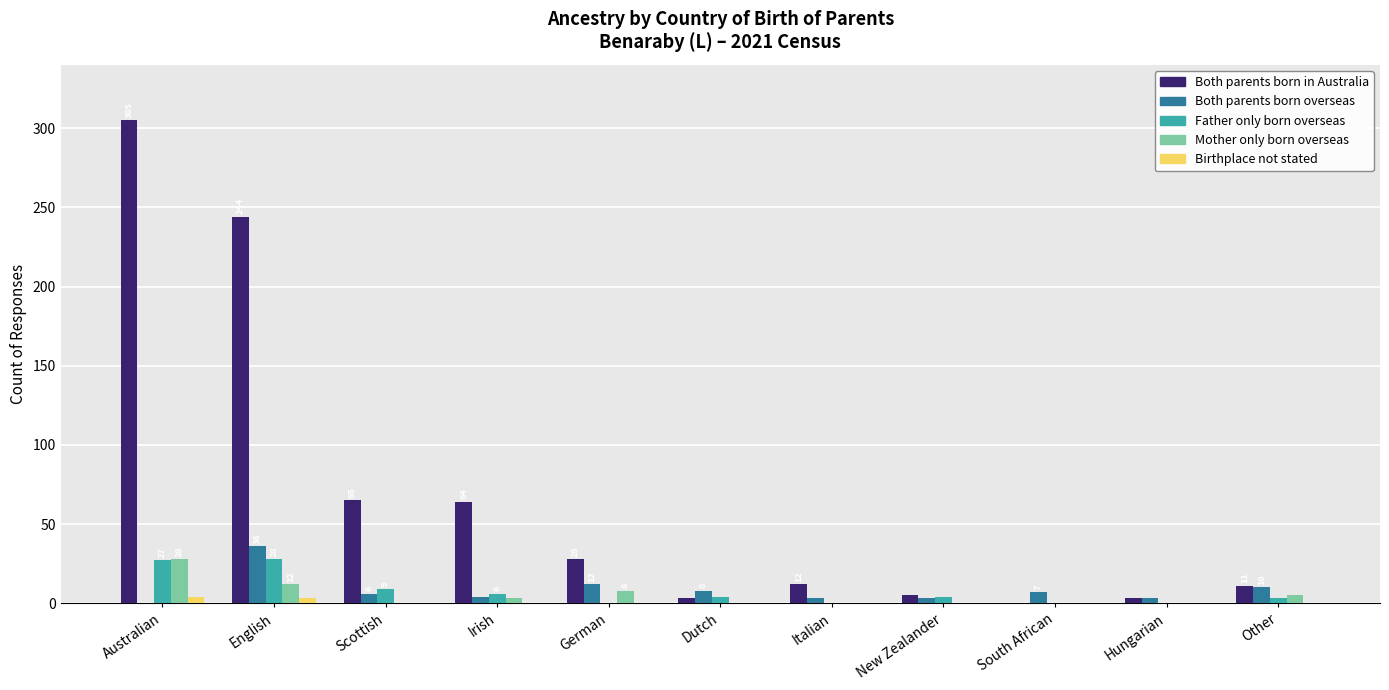

What is the maximum value shown in the chart?

305